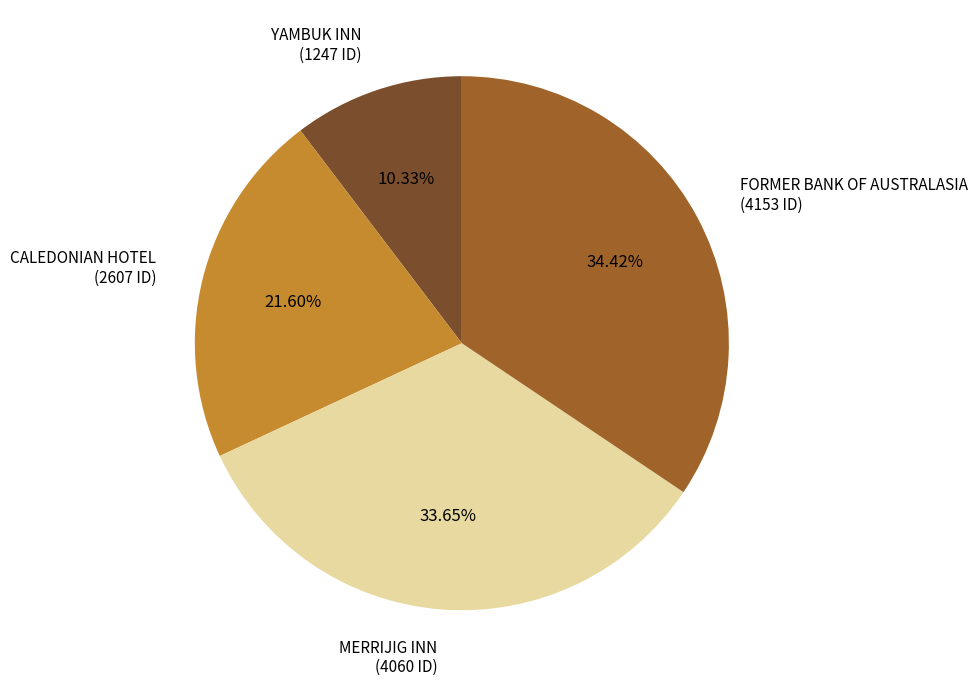

How many segments does this pie chart have?

4